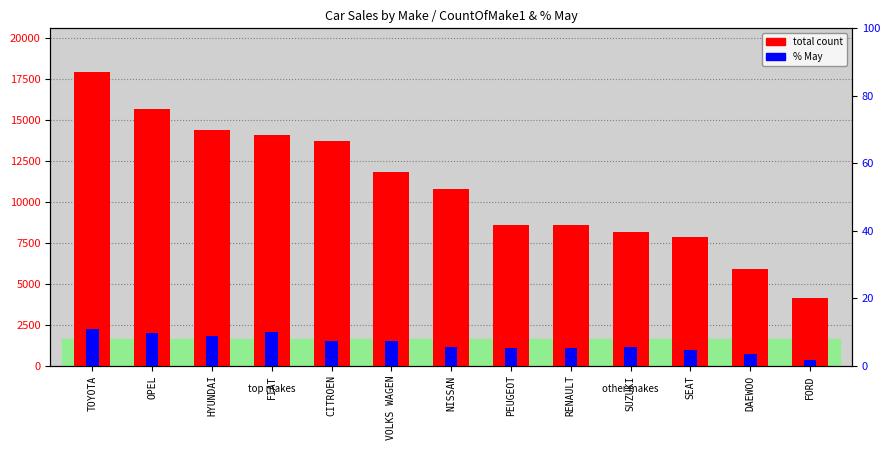

Which series changed the most between TOYOTA and RENAULT?

total count